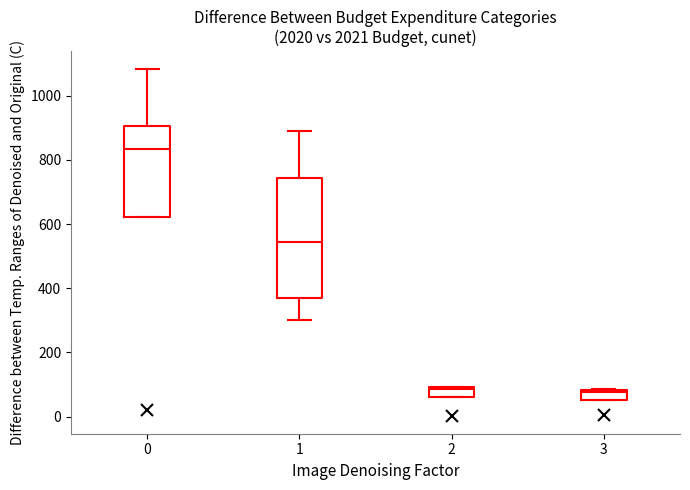

Comparing the boxes themselves (not the whiskers), which one is the tallest?

1